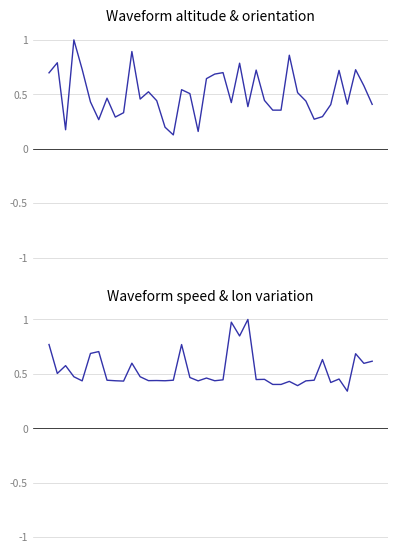

Is the value of Waveform speed & lon variation at 29 greater than the value of Waveform altitude & orientation at 3?

No